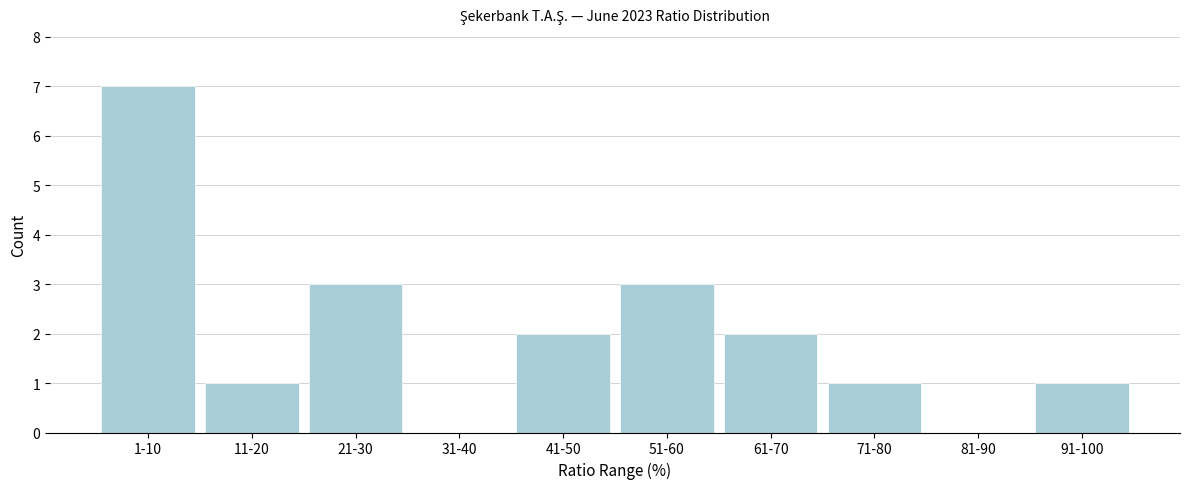

Reading left to right, what are all the values shown in this chart?

1-10=7	11-20=1	21-30=3	31-40=0	41-50=2	51-60=3	61-70=2	71-80=1	81-90=0	91-100=1